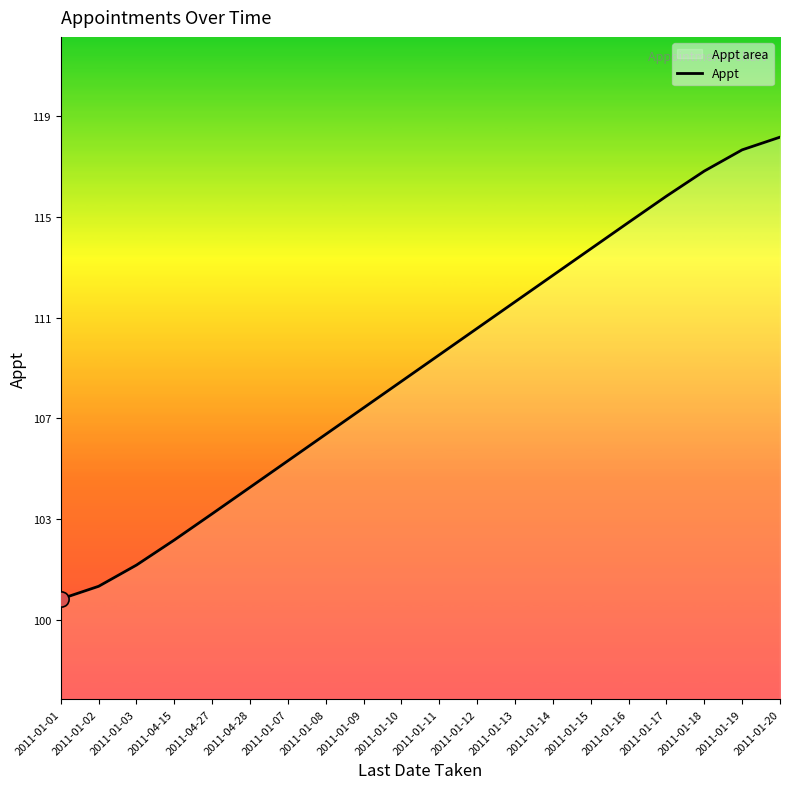

What is the ratio of the value at 2011-01-14 to the value at 2011-01-08?

1.1